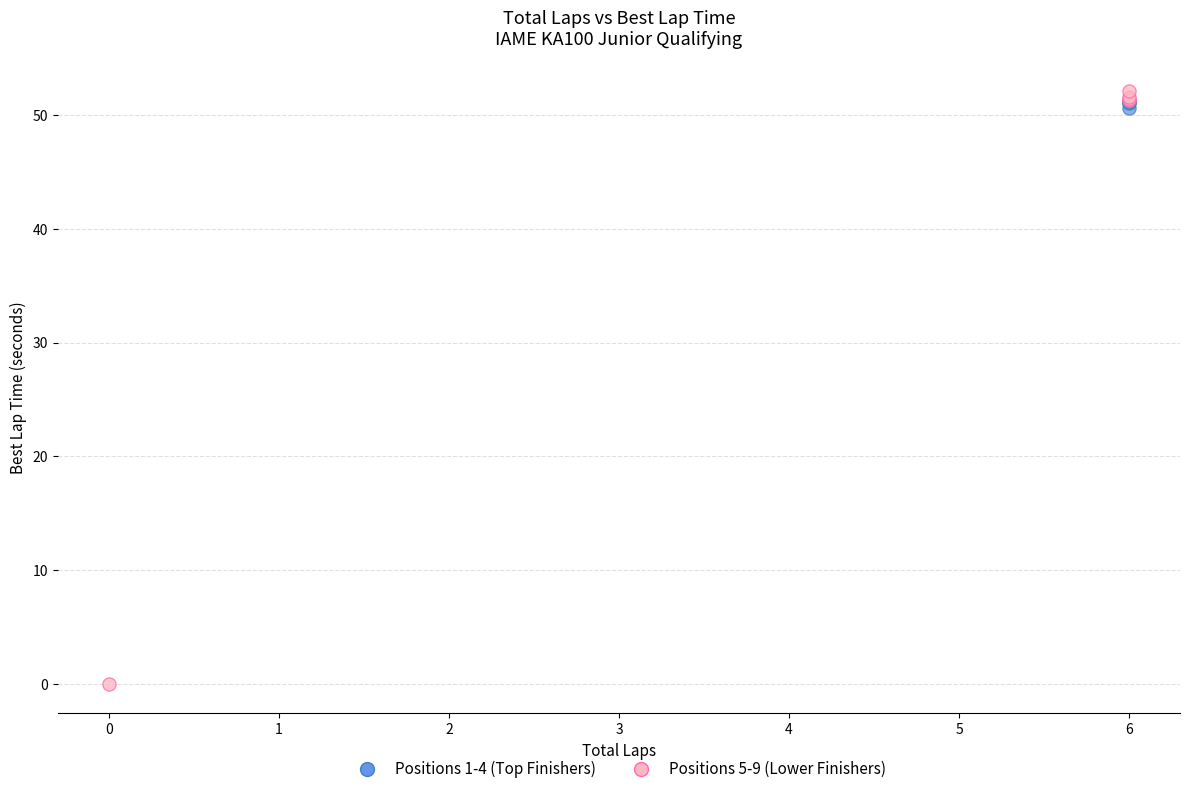

Which series has the widest spread of Y values?

Positions 5-9 (Lower Finishers)